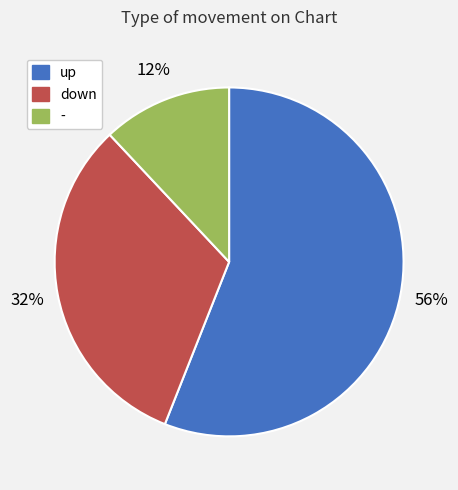

To the nearest percent, what is the combined percentage of down and -?

44%